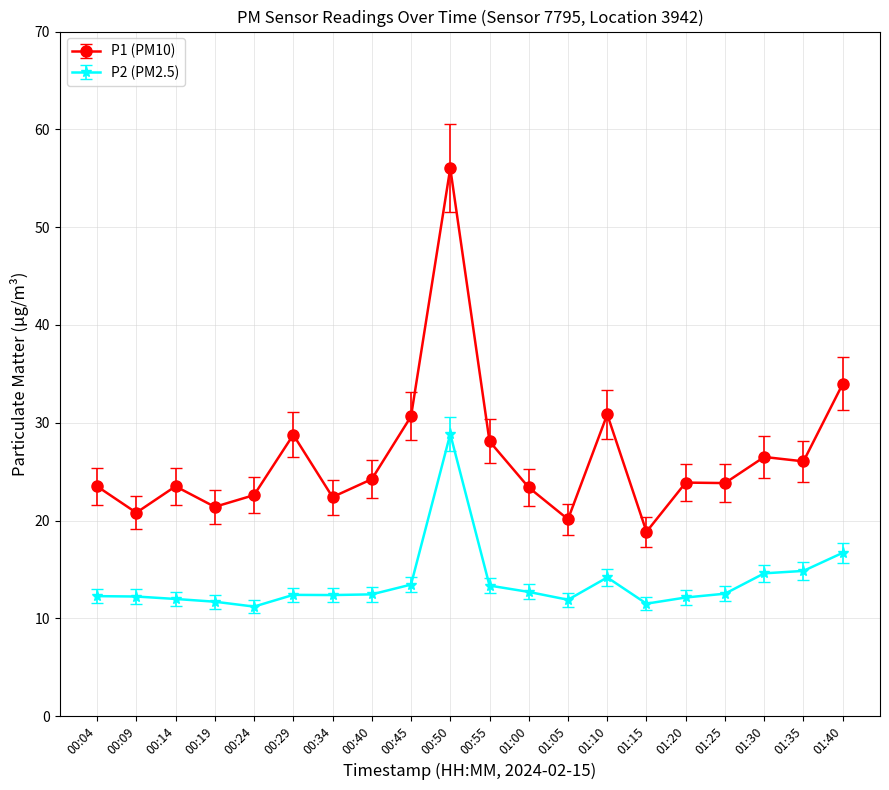

True or false: P2 (PM2.5) has more than 0 interior local peaks.

True